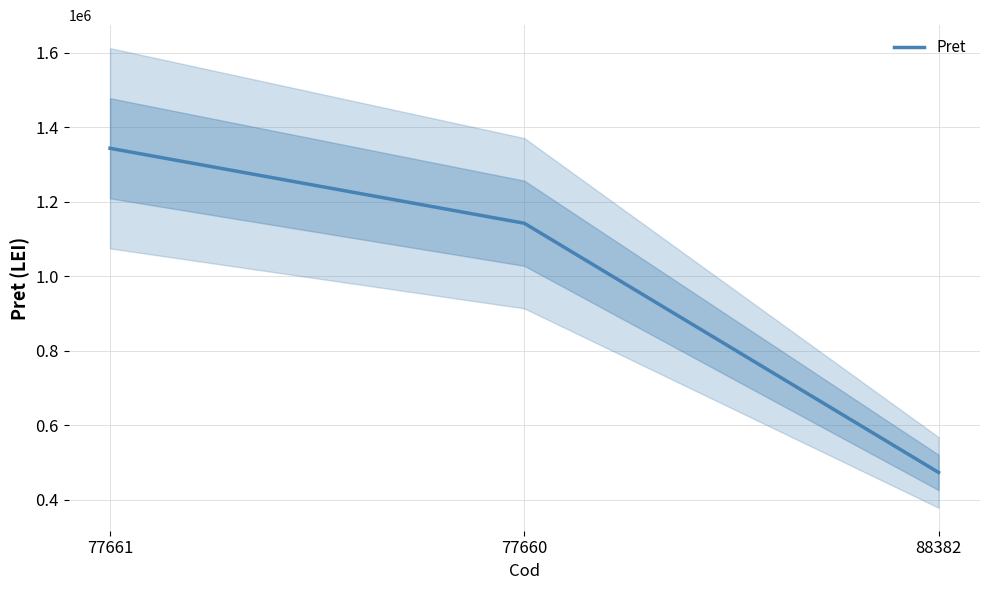

What is the value of the 1st point from the left?

1344150.0